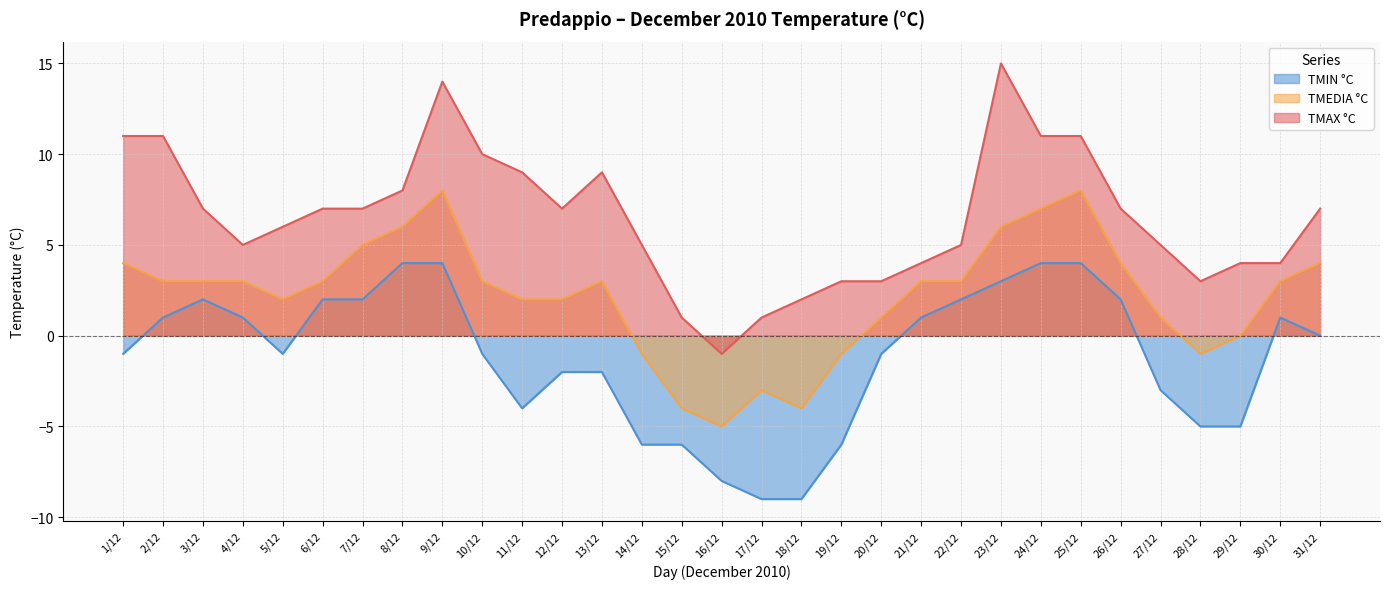

At how many categories does at least one series exceed 2?

27